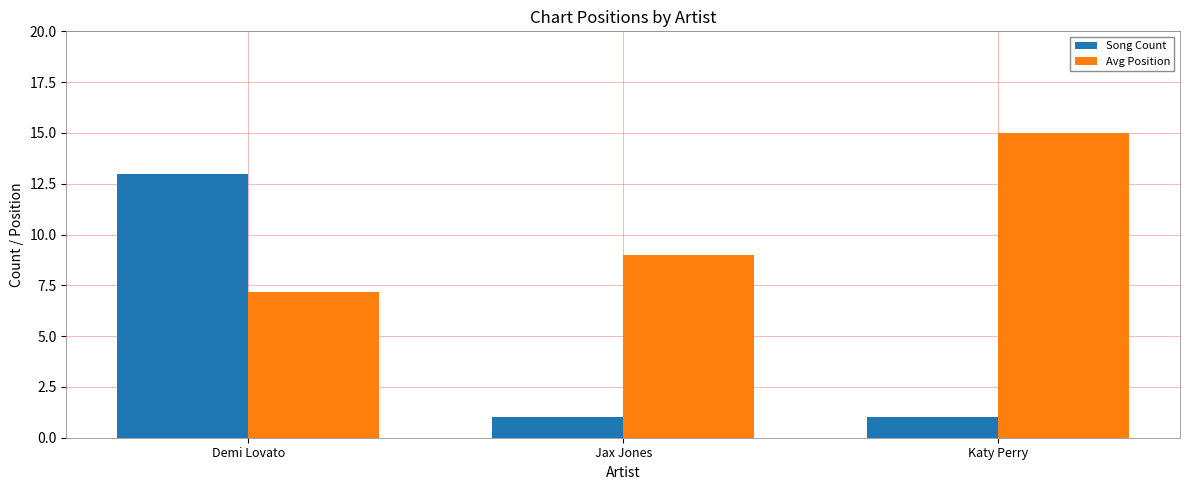

At how many categories does at least one series exceed 11?

2